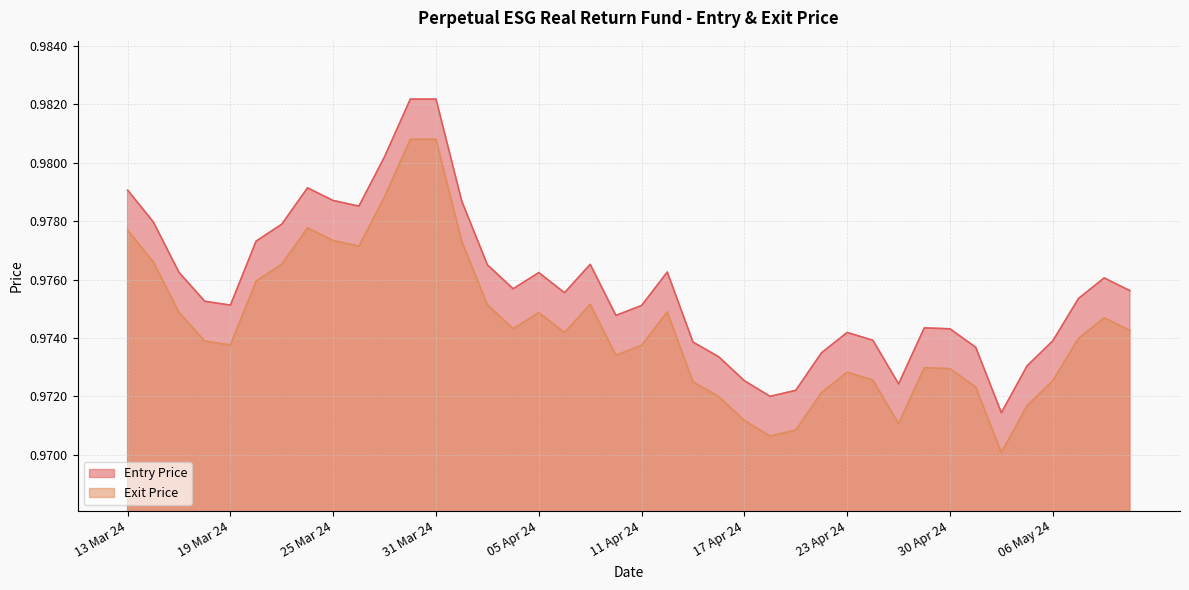

Read the Entry Price value at 06/05/24.

1.0